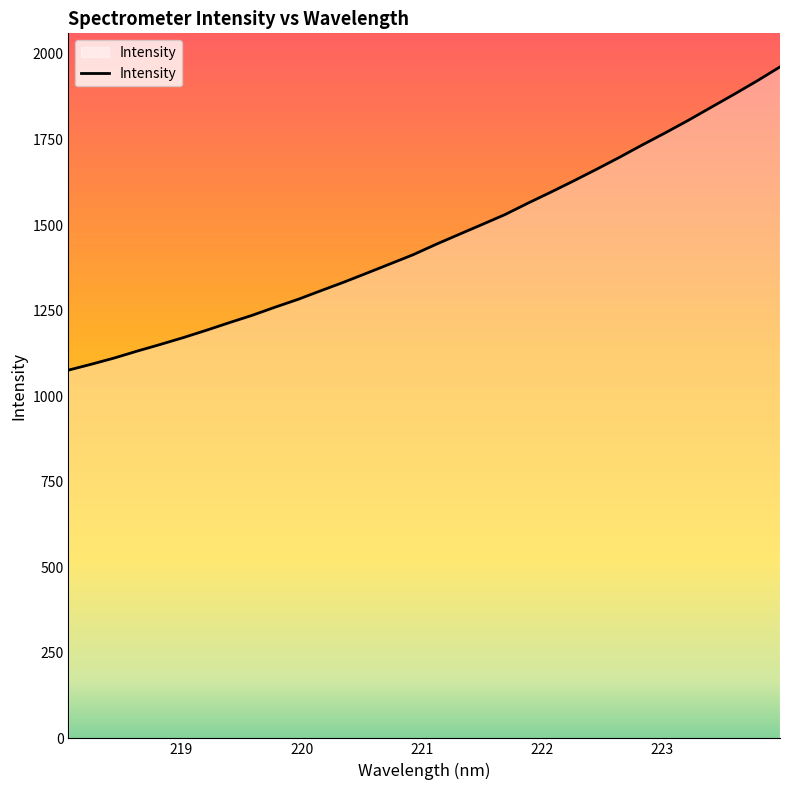

What is the difference between the maximum and minimum values?

886.1